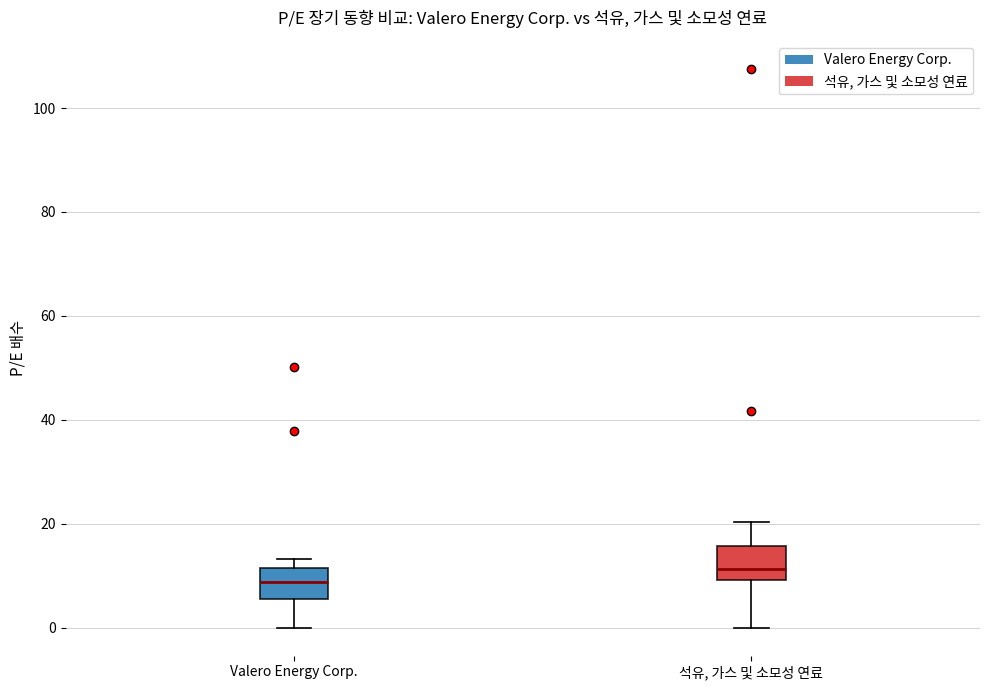

Reading left to right, transcribe this box plot: for each box, give where its median line is, the range the box spans, and where its two whiskers end, as read against the y-axis. The values are not printed on the chart, so give them approximately, as read against the axis.

Valero Energy Corp.: median 8, box 6 to 12, whiskers 0 to 14
석유, 가스 및 소모성 연료: median 12, box 10 to 16, whiskers 0 to 20